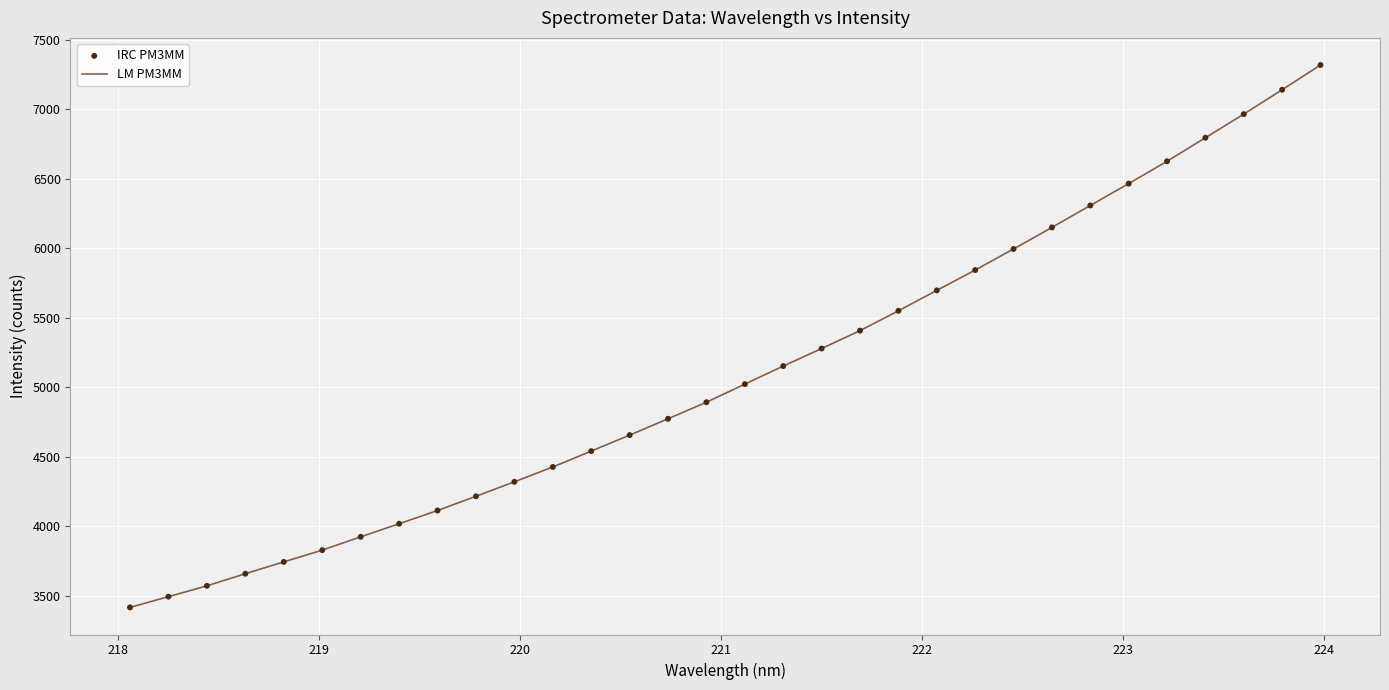

What is the maximum value shown in the chart?

7316.9